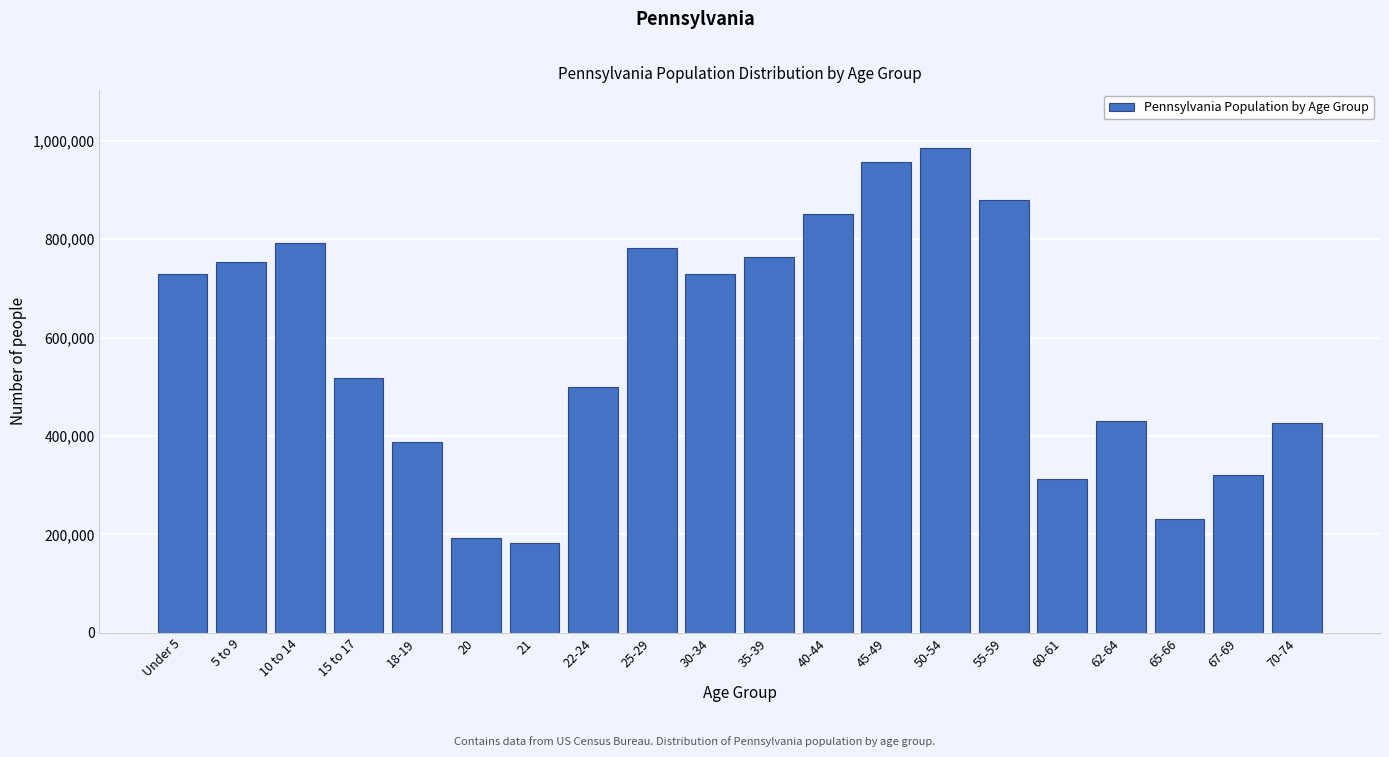

What is the sum of all values?

11722610